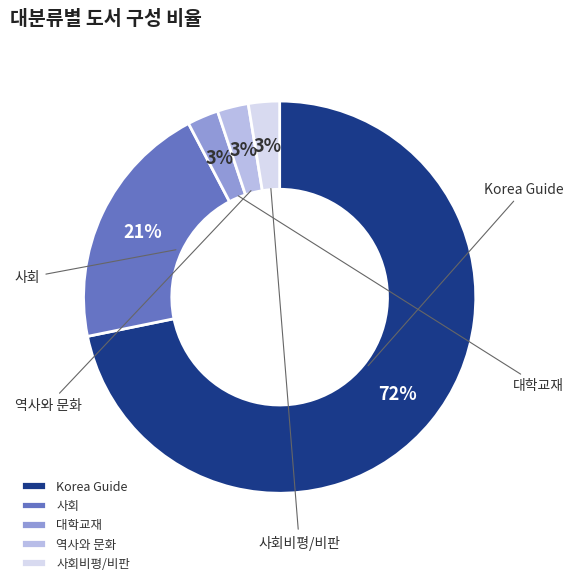

Count the number of slices in the pie.

5